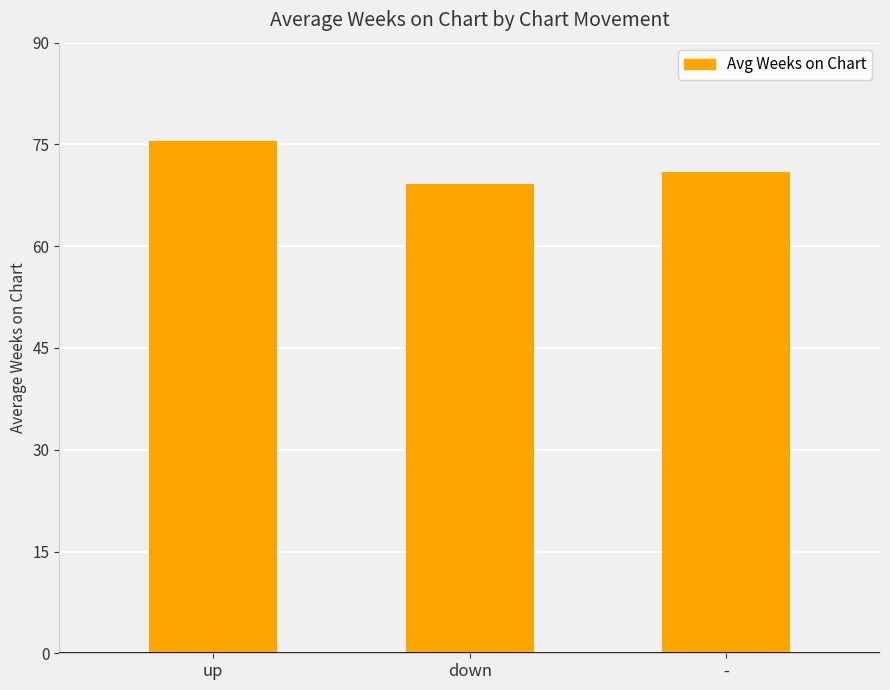

Approximately how many times larger is the value at - compared to up?

0.9